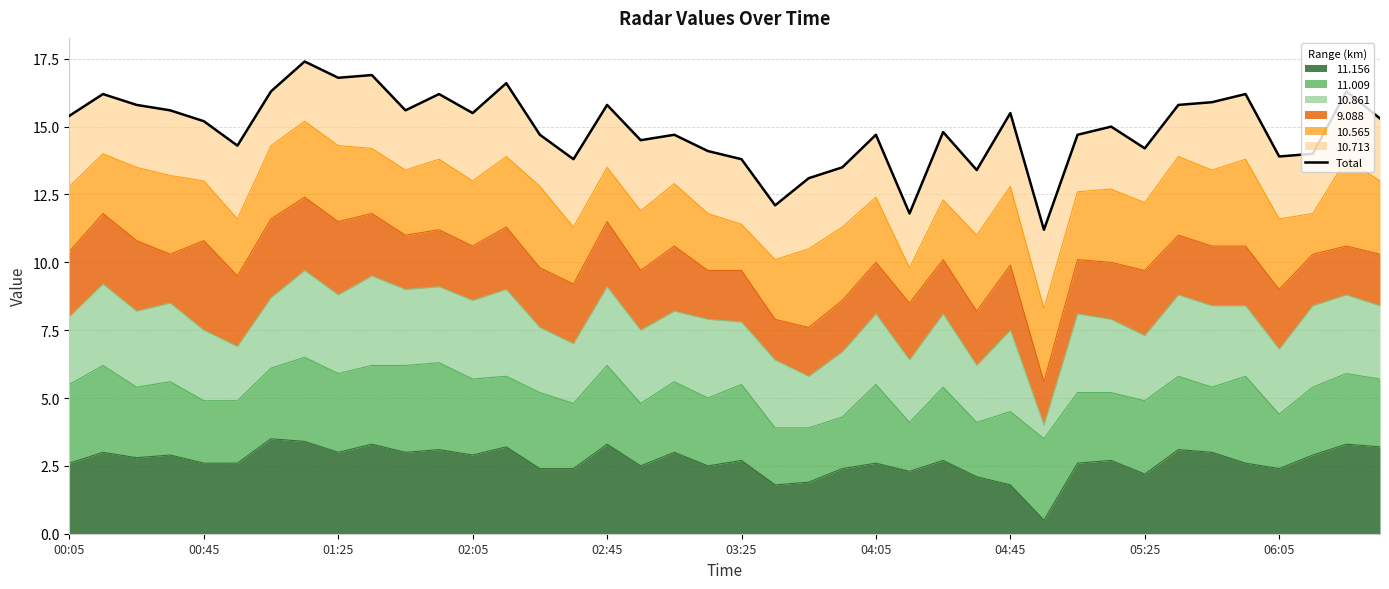

How many points are lower than both their immediate neighbors (excluding endpoints)?

12